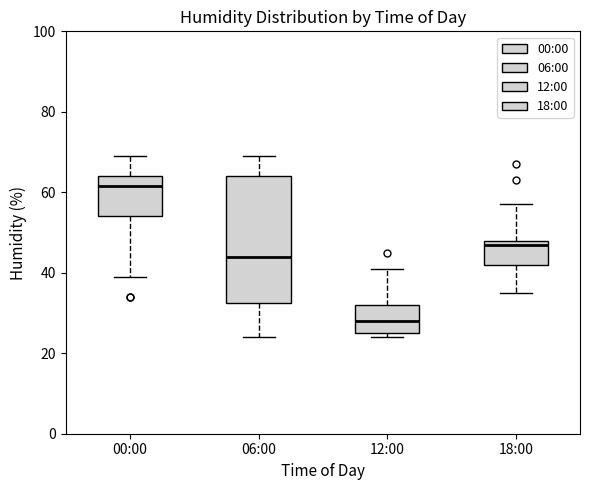

Which box's median line is the highest?

00:00